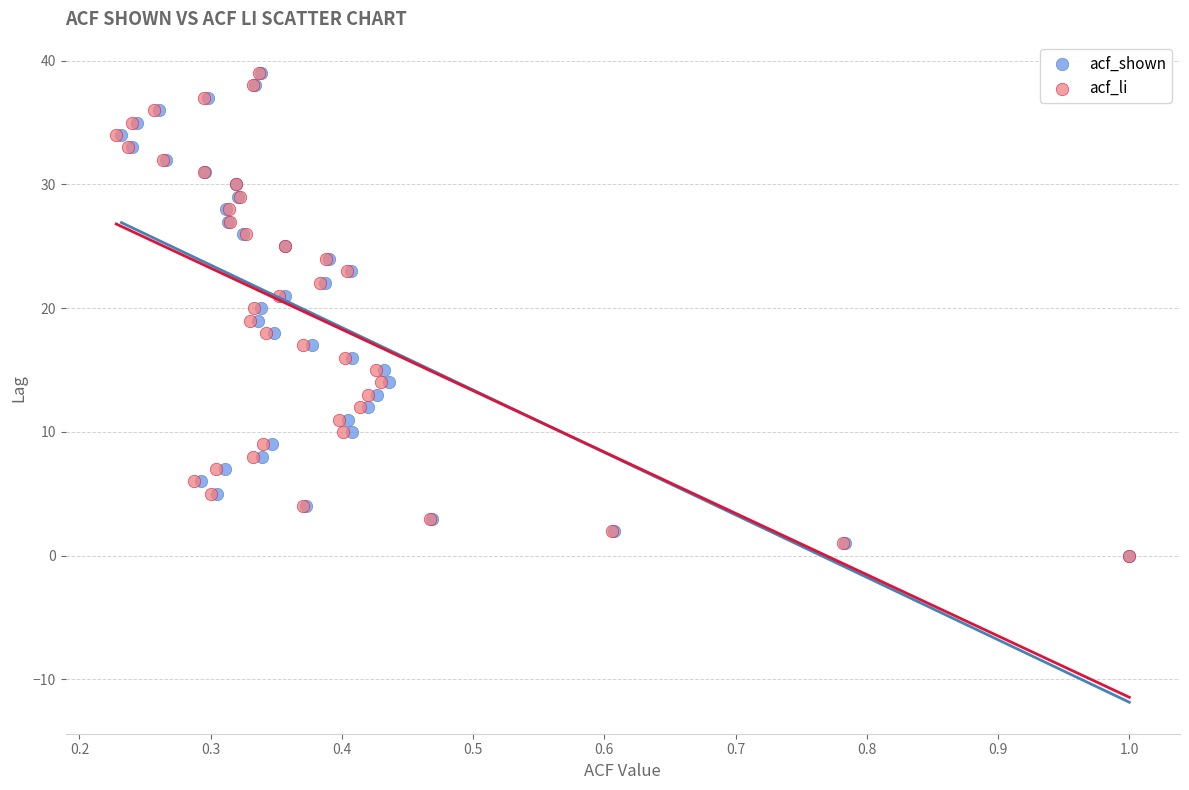

What are all the series names shown in the legend?

acf_shown, acf_li